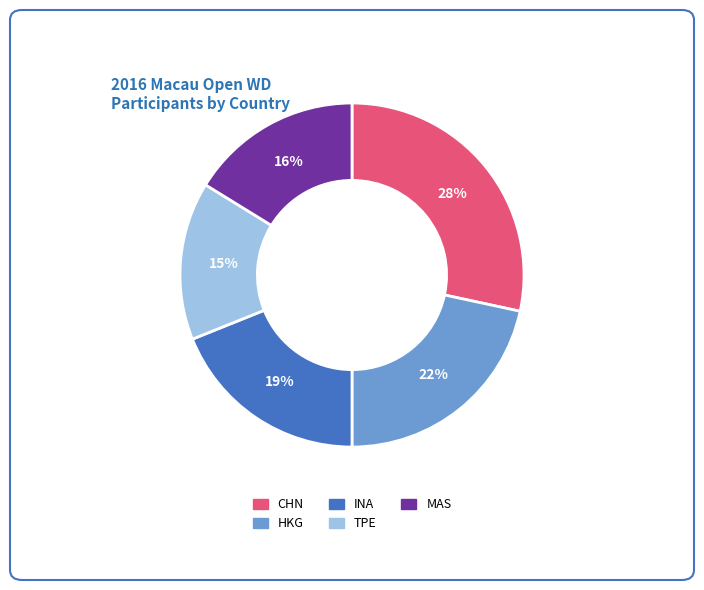

Does CHN represent more than half of the total?

No